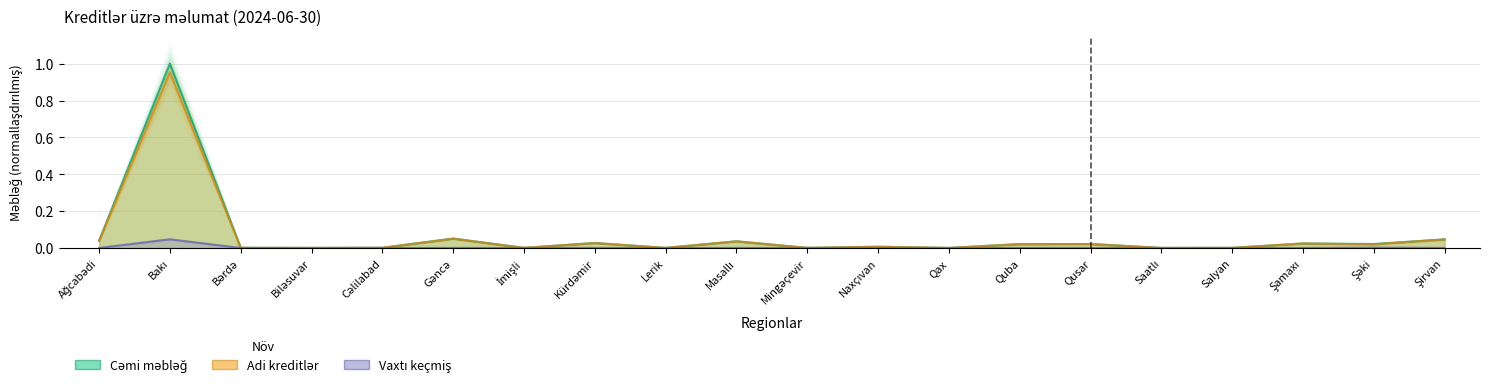

Reading left to right, extract all data points from this chart.

Cəmi məbləğ: 0.0	1.0	0.0	0.0	0.0	0.1	0.0	0.0	0.0	0.0	0.0	0.0	0.0	0.0	0.0	0.0	0.0	0.0	0.0	0.0
Adi kreditlər: 0.0	1.0	0.0	0.0	0.0	0.1	0.0	0.0	0.0	0.0	0.0	0.0	0.0	0.0	0.0	0.0	0.0	0.0	0.0	0.0
Vaxtı keçmiş: 0.0	0.0	0.0	0.0	0.0	0.0	0.0	0.0	0.0	0.0	0.0	0.0	0.0	0.0	0.0	0.0	0.0	0.0	0.0	0.0